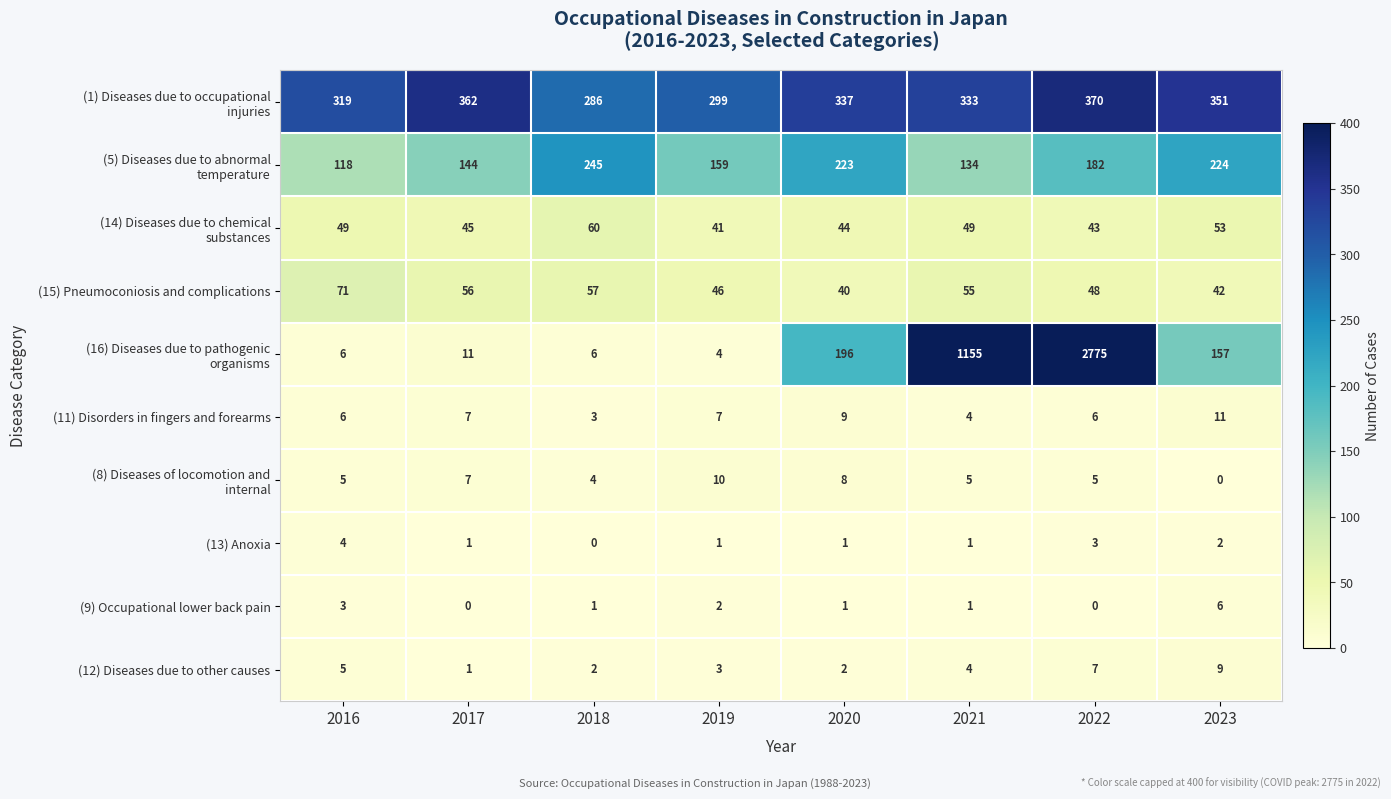

Count the (12) Diseases due to other causes values in the range 2 to 7.

6